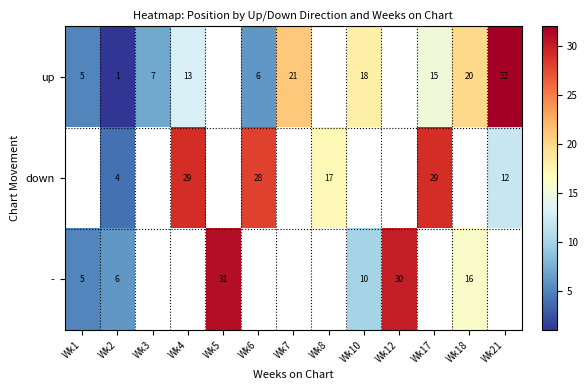

Which has a higher value, Wk6 or Wk2?

Wk6